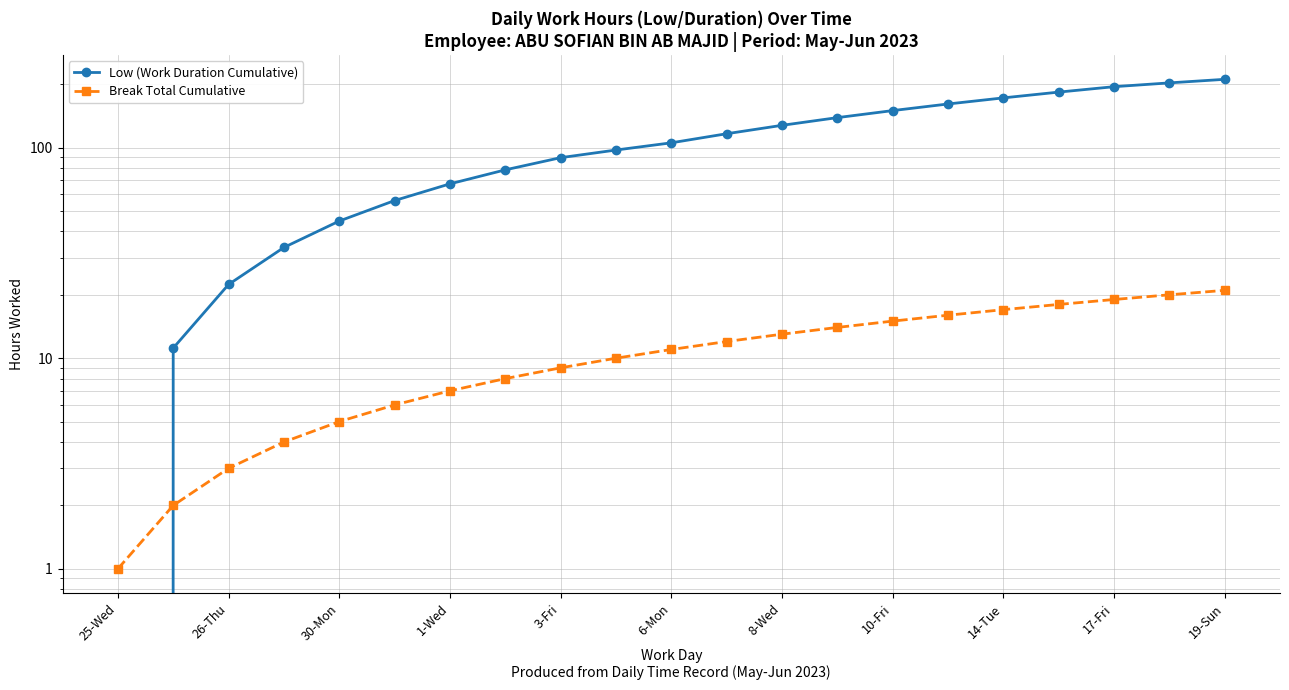

At which label does Low (Work Duration Cumulative) reach its minimum?

25-Wed